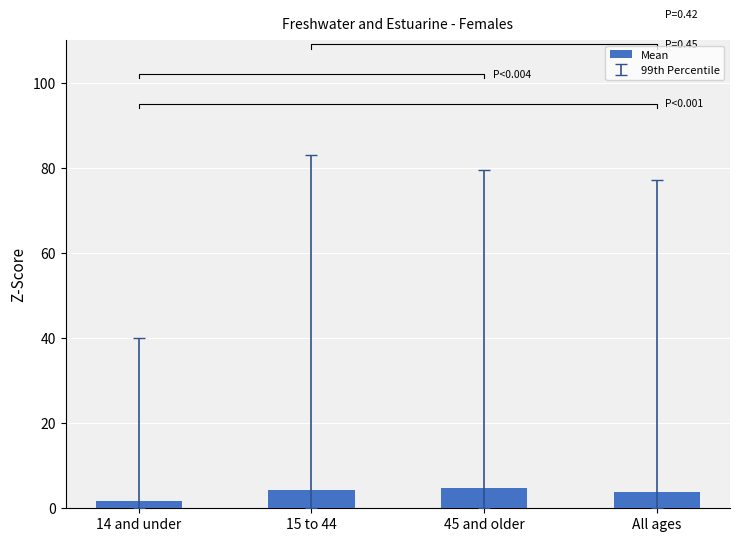

Are the bars grouped side by side (vs. stacked)?

No